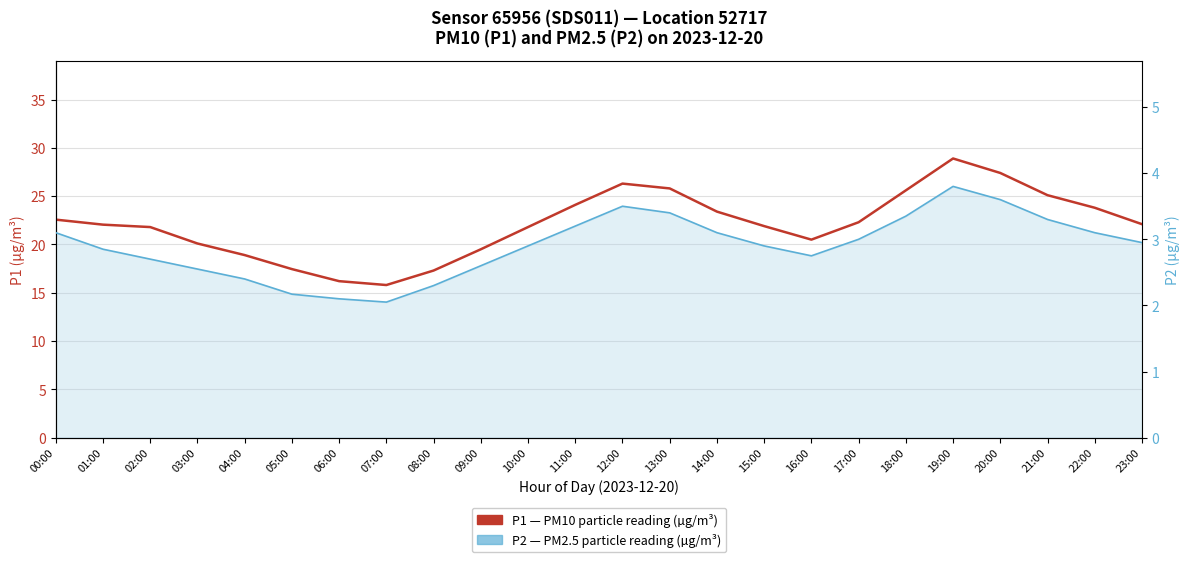

What is the smallest value displayed?

2.0